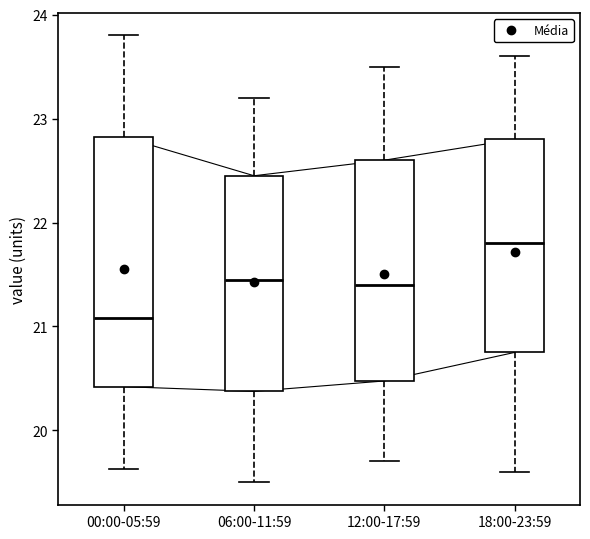

Where is the lower edge of the box for 12:00-17:59 on the y-axis? The values are not printed on the chart, so give them approximately, as read against the axis.

20.5